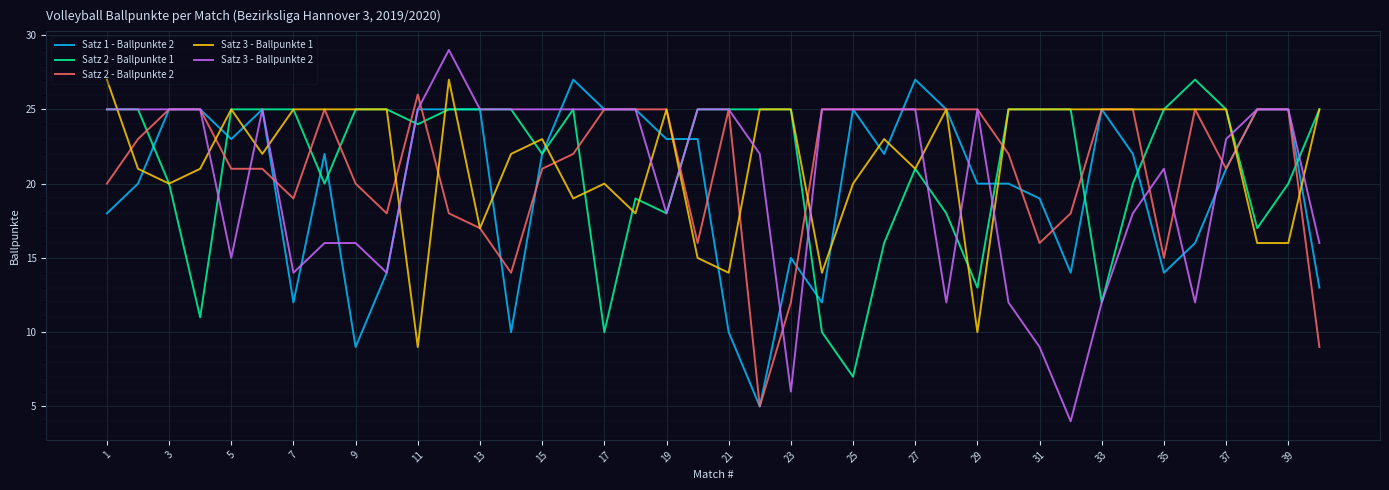

What is the highest value of the Satz 2 - Ballpunkte 2 series?

26